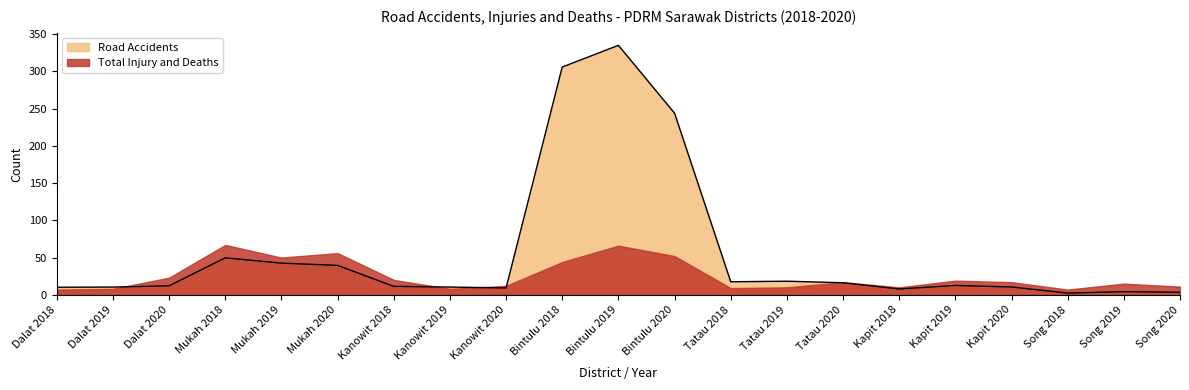

Which category has the highest value across all series?

Bintulu 2019